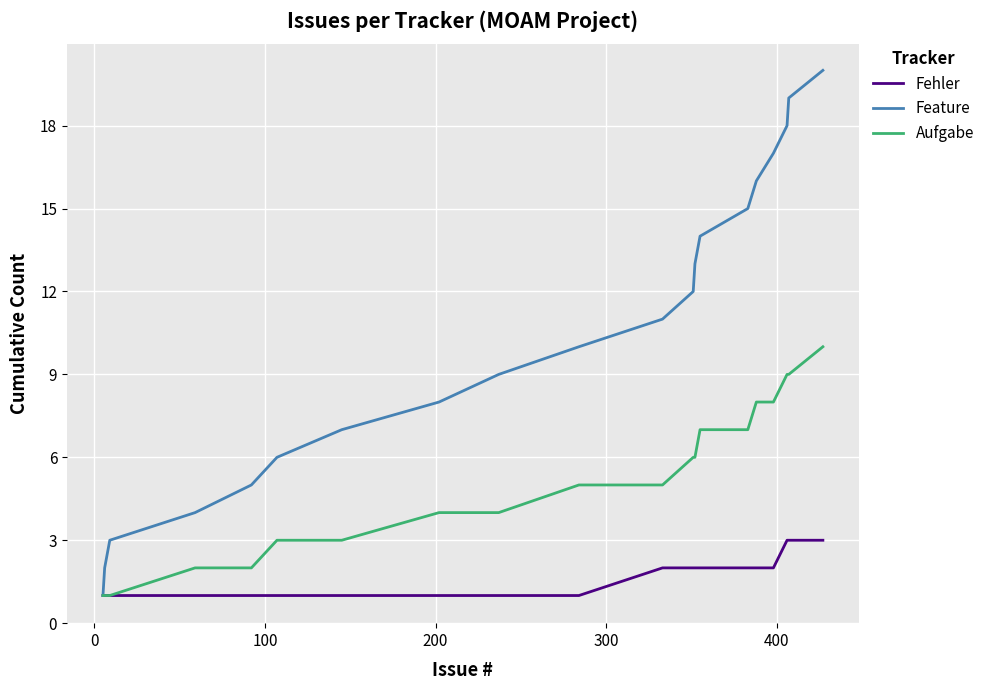

List the series in order of their peak value, highest first.

Feature, Aufgabe, Fehler